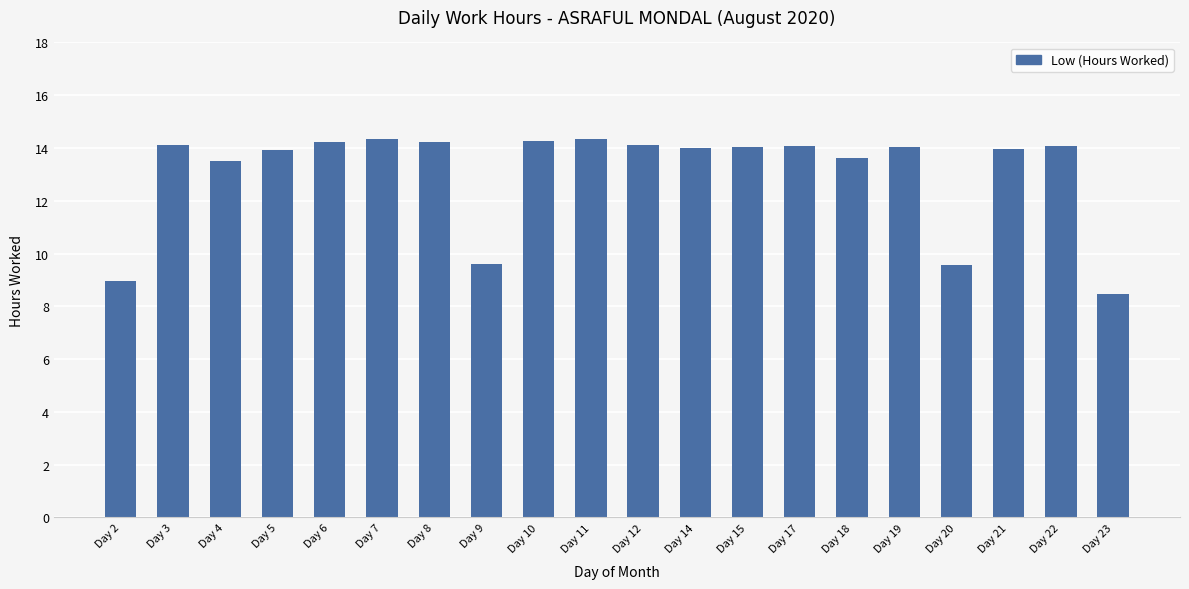

What is the change in value from Day 9 to Day 22?

+4.5